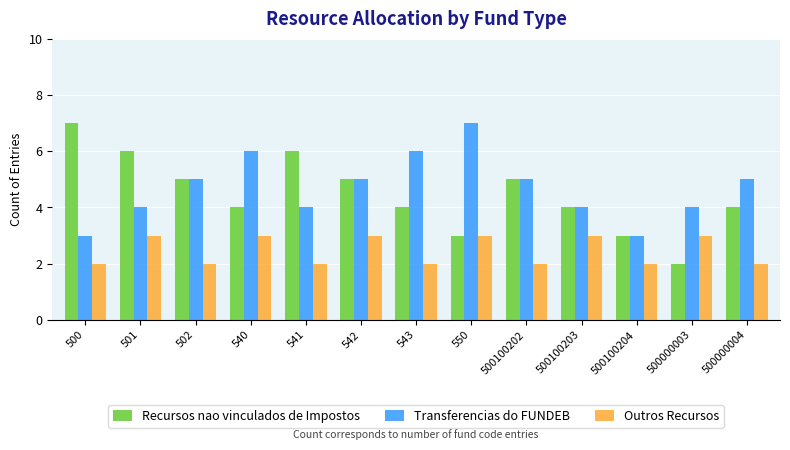

True or false: Recursos nao vinculados de Impostos has a value of 1 at 500000003.

False